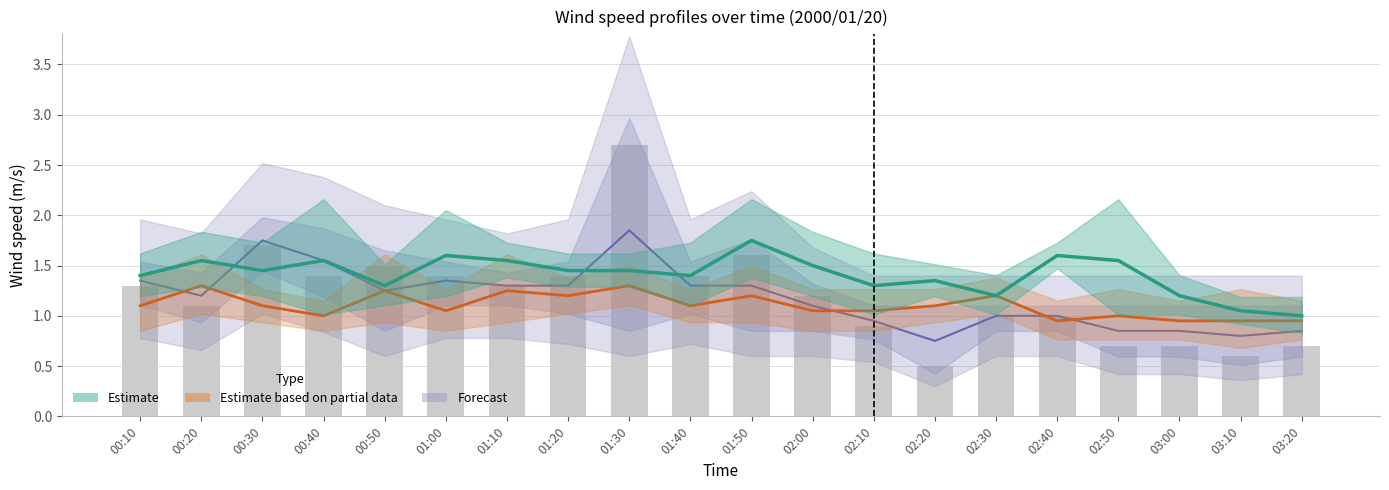

What is the maximum value shown in the chart?

2.7